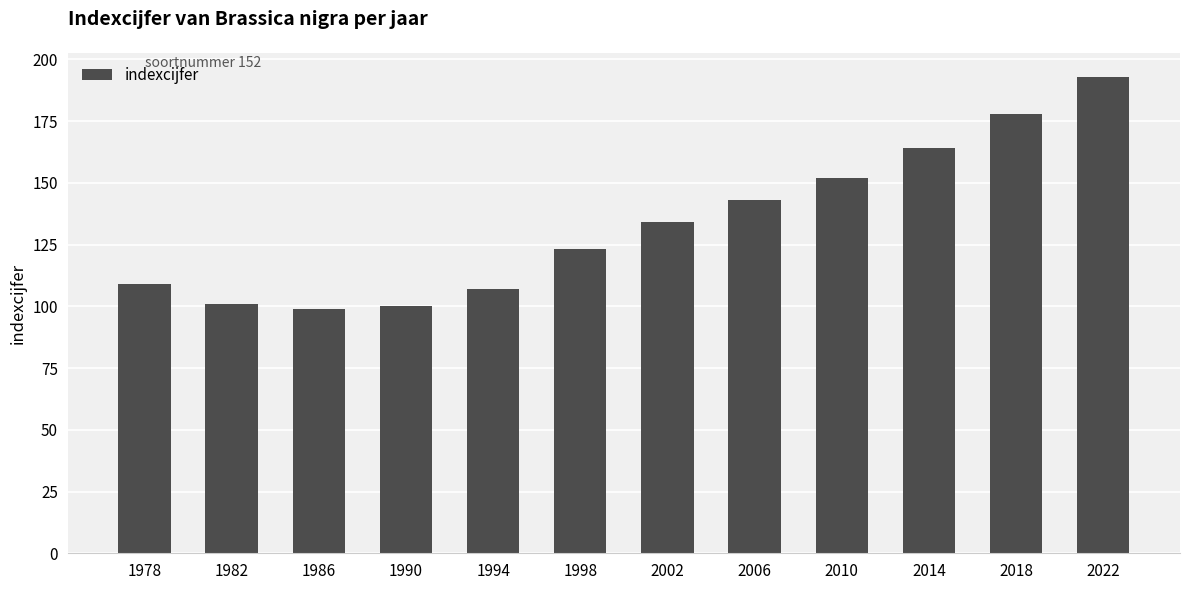

What is the minimum value shown in the chart?

99